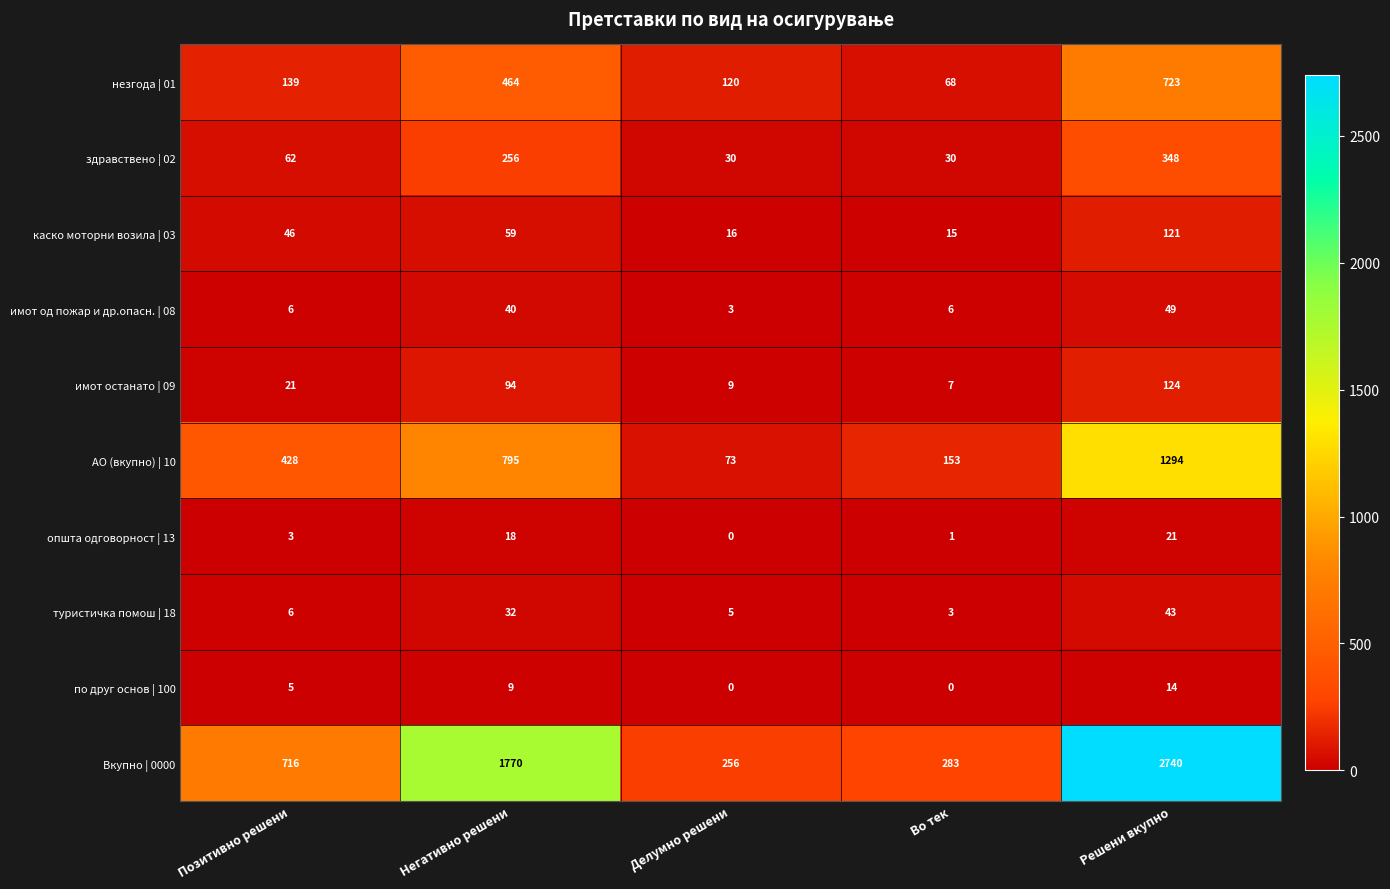

What is the total value across all series at Негативно решени?

3537